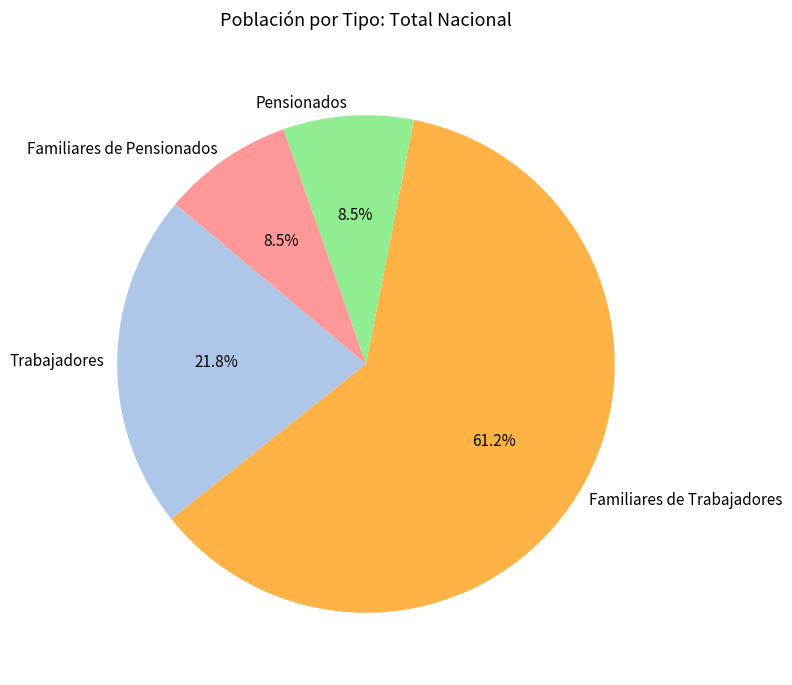

To the nearest percent, what is the average slice percentage?

25%